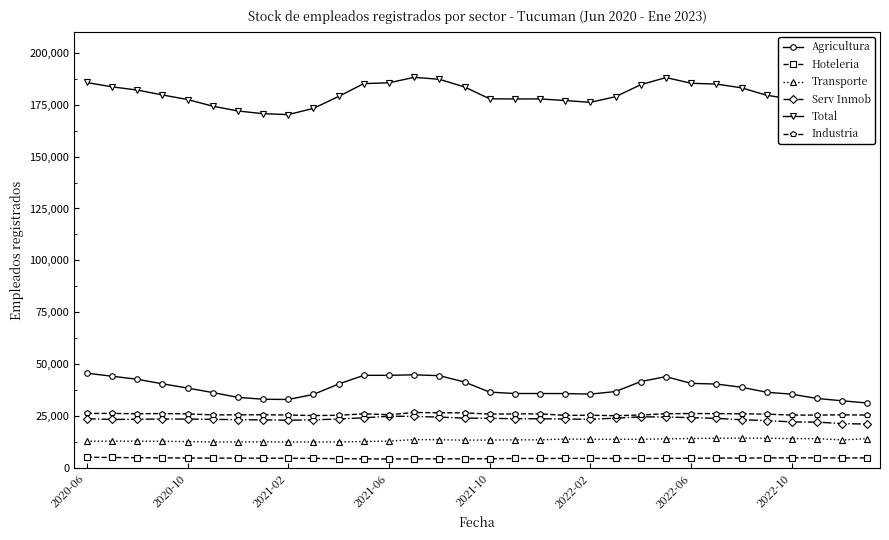

True or false: Serv Inmob and Transporte cross at least once.

False